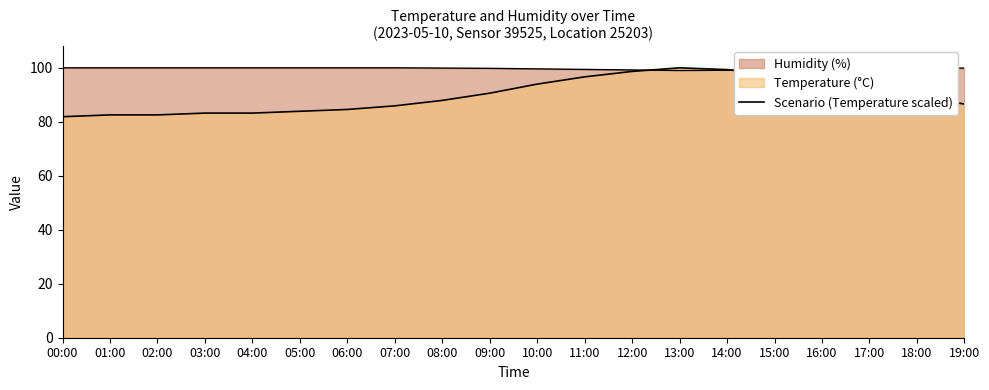

How many lines are shown in the chart?

2